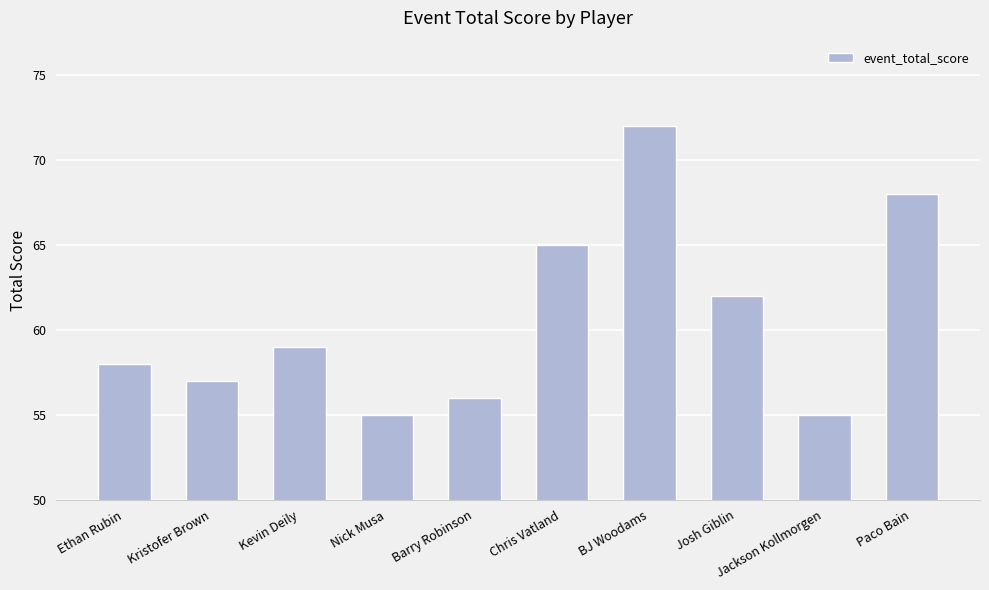

What is the ratio of the value at BJ Woodams to the value at Nick Musa?

1.3